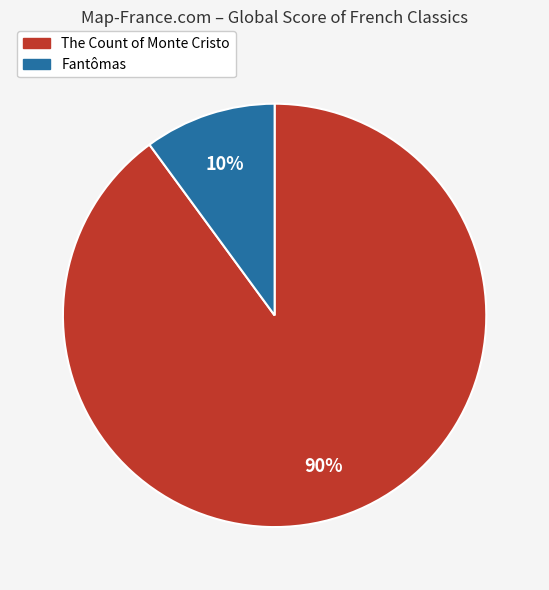

Does Fantômas represent more than half of the total?

No